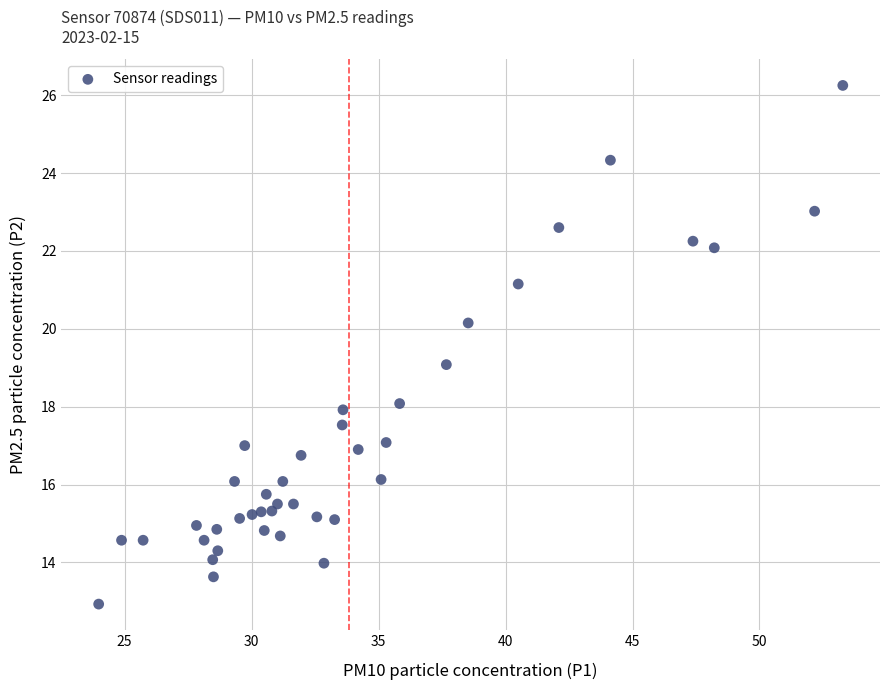

What is the range of X values (max minus min)?

29.3